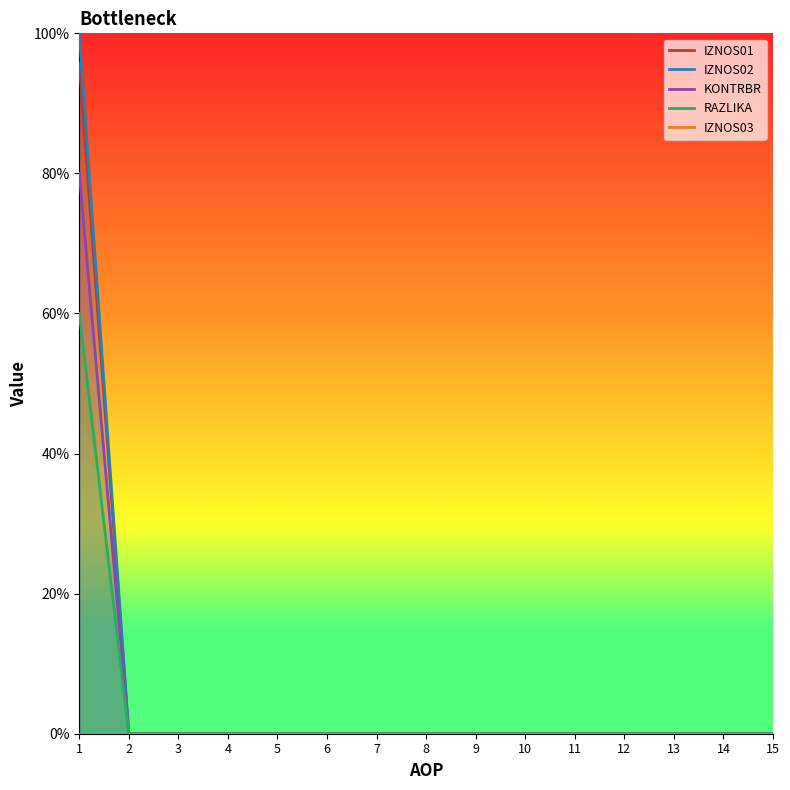

At which label does IZNOS02 reach its peak?

1